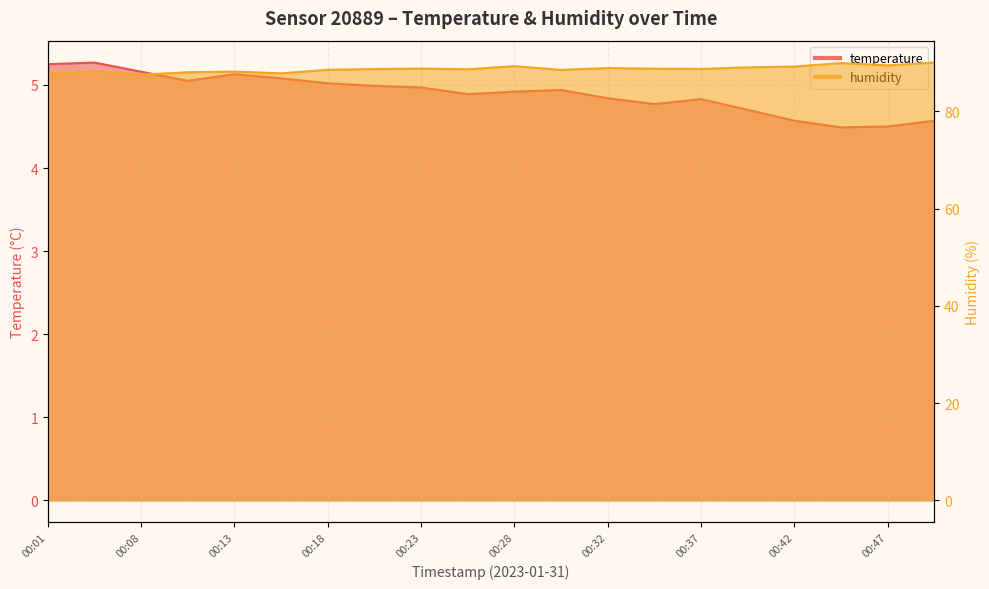

Reading left to right, list all the values displayed in this chart.

temperature: 5.2	5.3	5.2	5.0	5.1	5.1	5.0	5.0	5.0	4.9	4.9	4.9	4.8	4.8	4.8	4.7	4.6	4.5	4.5	4.6
humidity: 87.8	88.2	87.6	88.1	88.2	87.8	88.6	88.7	88.8	88.7	89.3	88.5	88.9	88.8	88.8	89.1	89.2	90.0	89.5	90.1